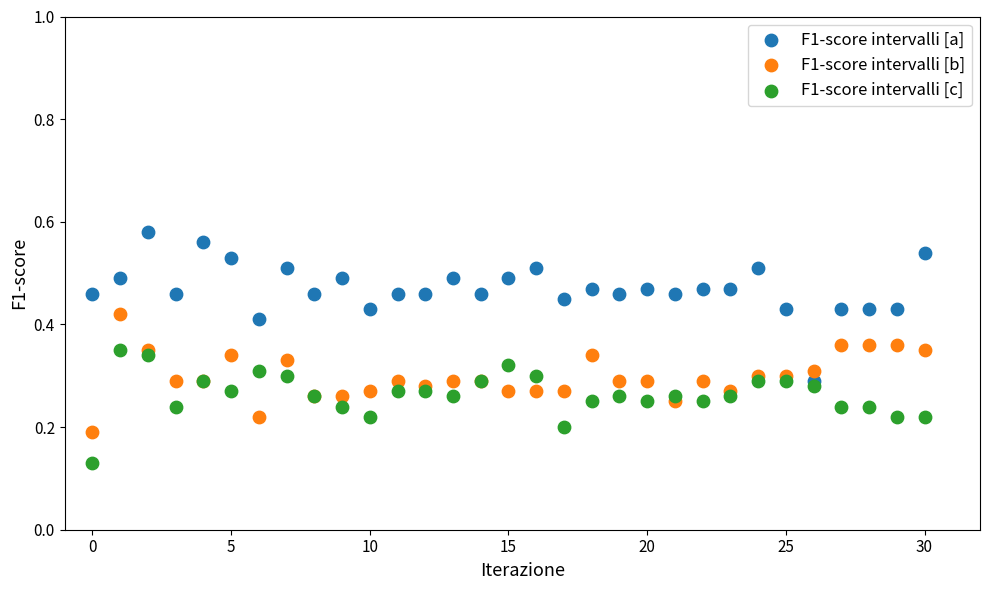

Which series reaches the minimum Y coordinate?

F1-score intervalli [c]